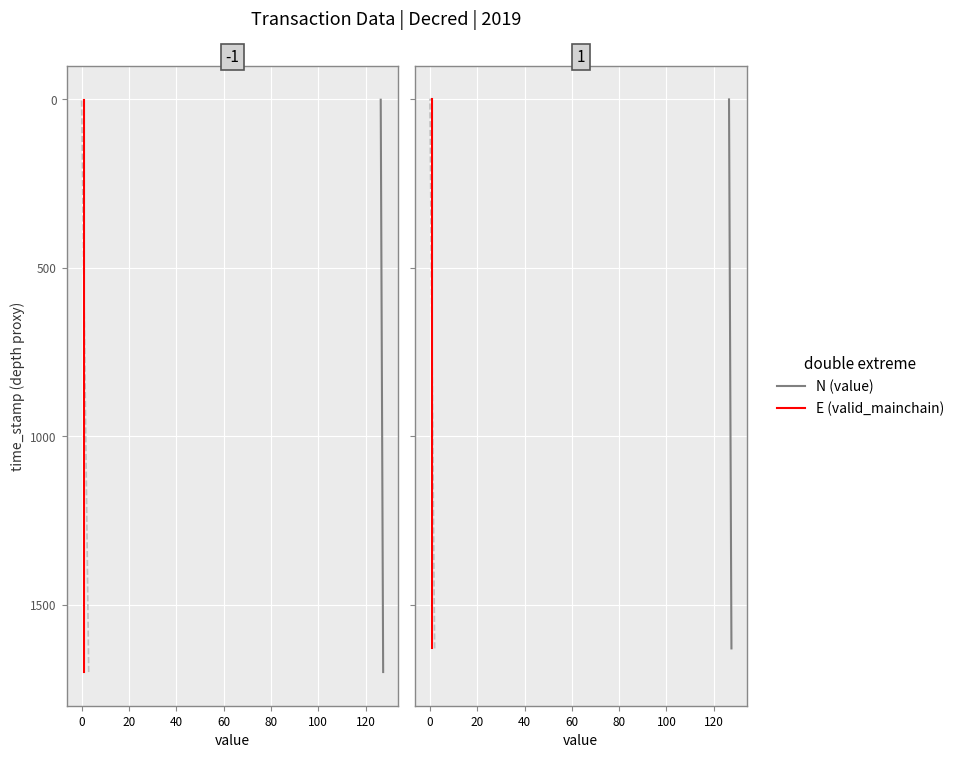

What position from the left is 20?

3